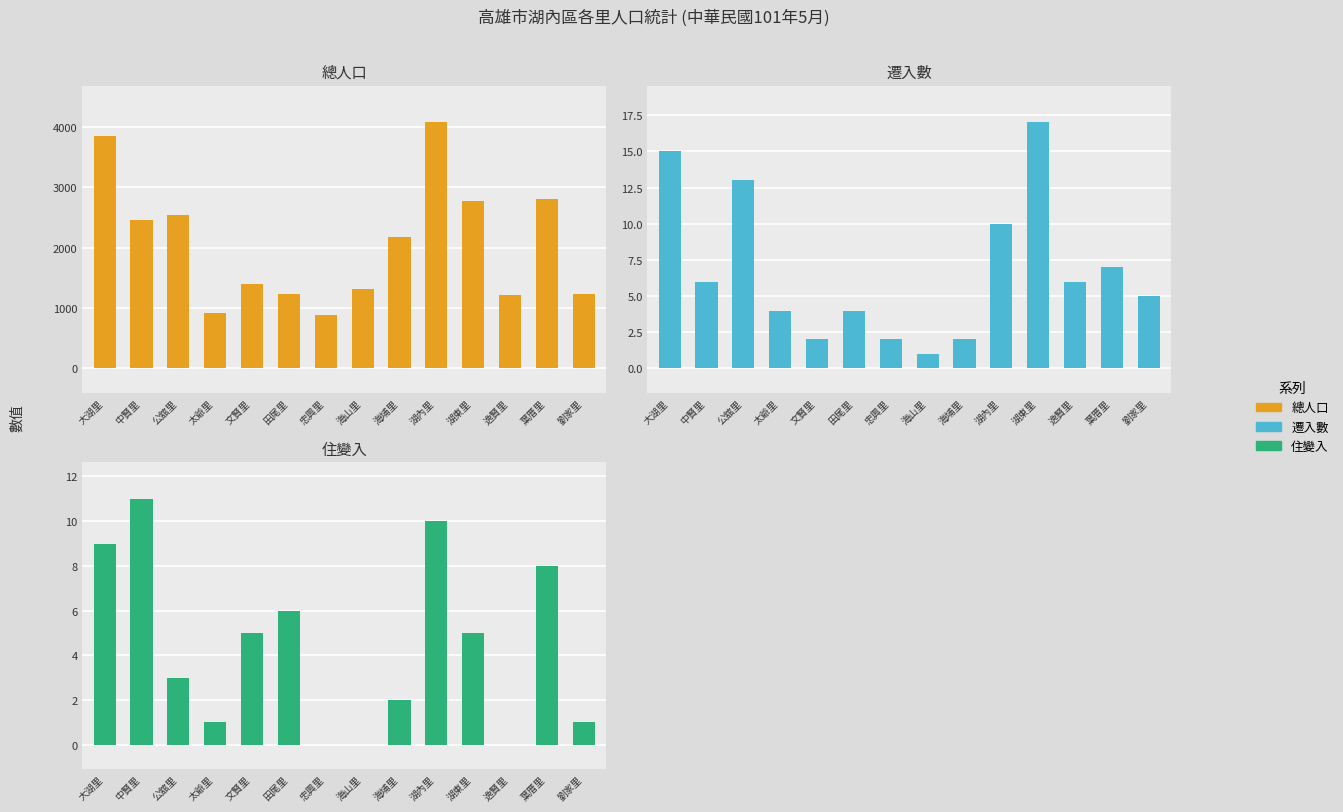

The value of 遷入數 at 劉家里 is 7. True or false?

False